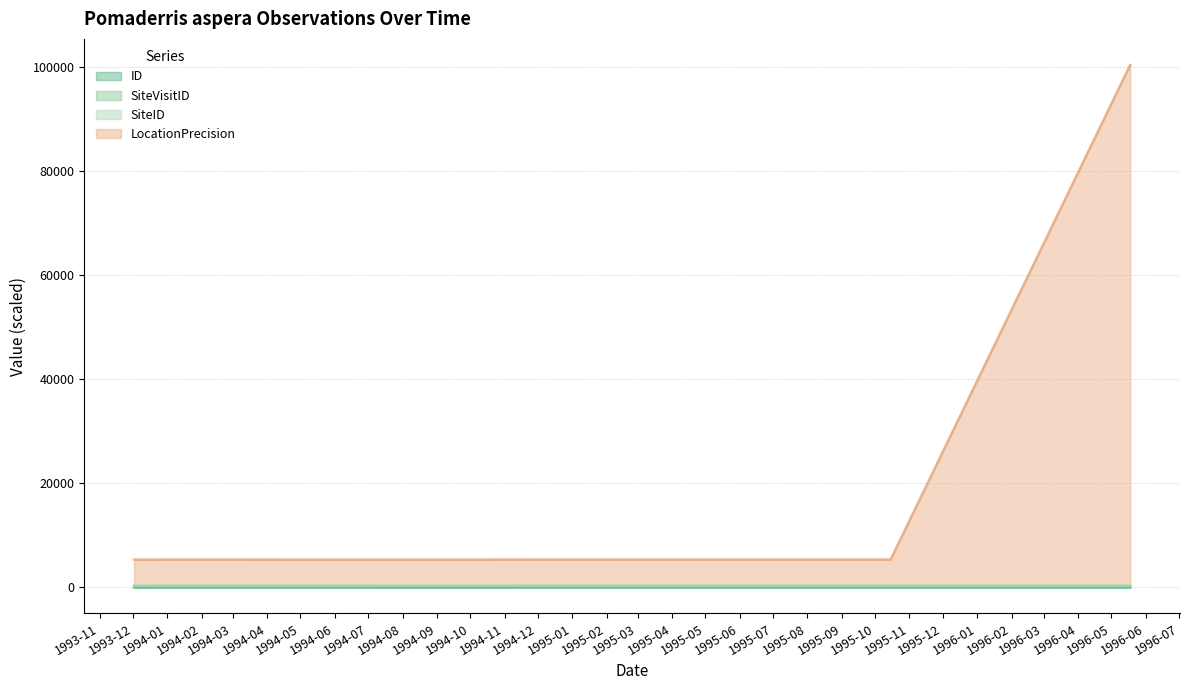

Is the value of LocationPrecision at 1994-01-06 greater than the value of ID at 1994-09-21?

Yes